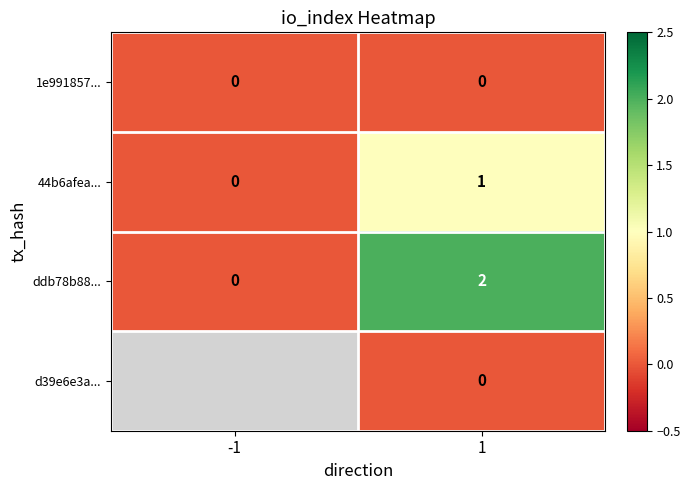

What is the total value across all series at 1?

3